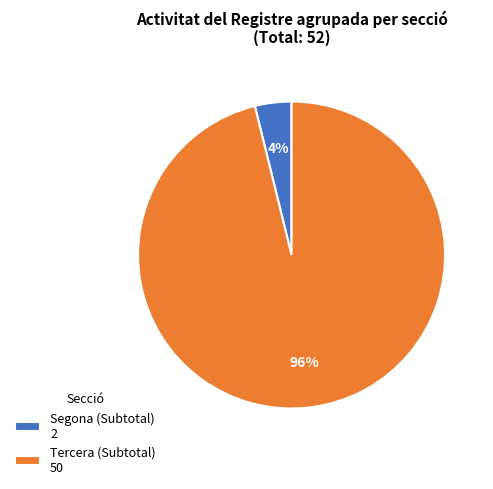

How many slices are in this pie chart?

2